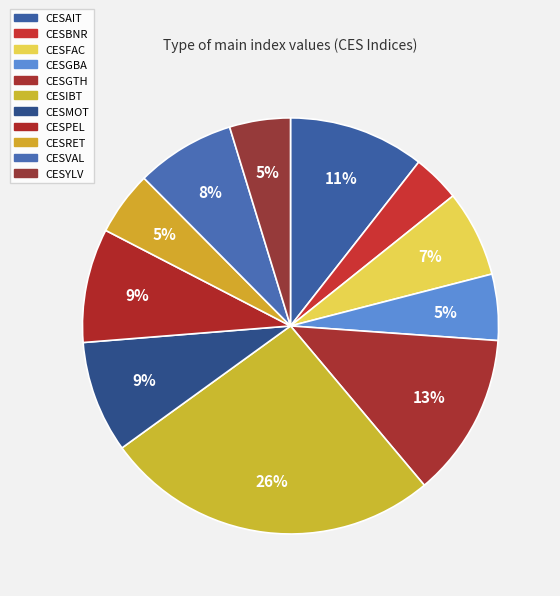

Is there a majority slice in this chart?

No